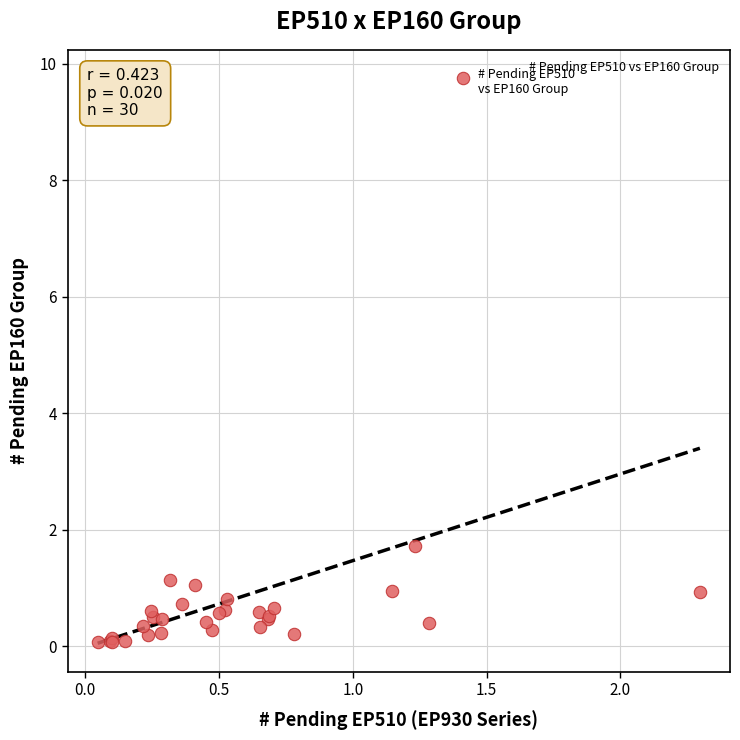

What Y value in the scatter plot is closest to 4?

1.7